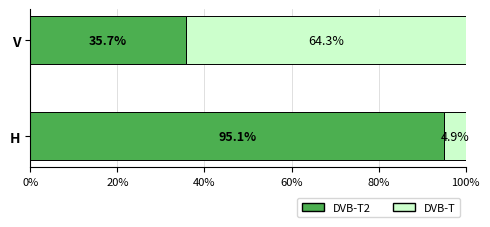

What is the total value across all series at V?

100.0